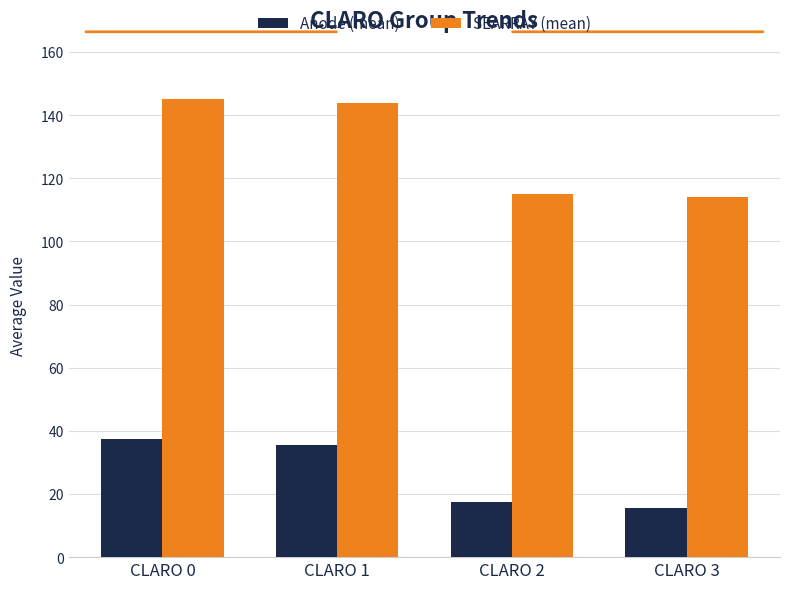

What is the value of the Anode (mean) bar at the 3rd from the left?

17.5